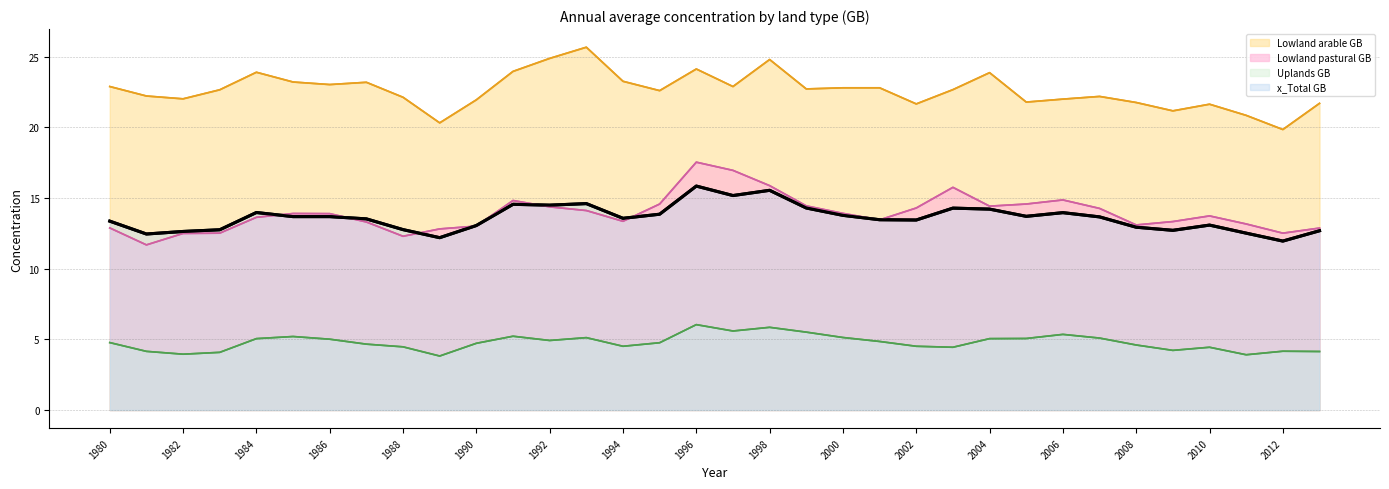

What are all the series names shown in the legend?

Lowland arable GB, Lowland pastural GB, Uplands GB, x_Total GB